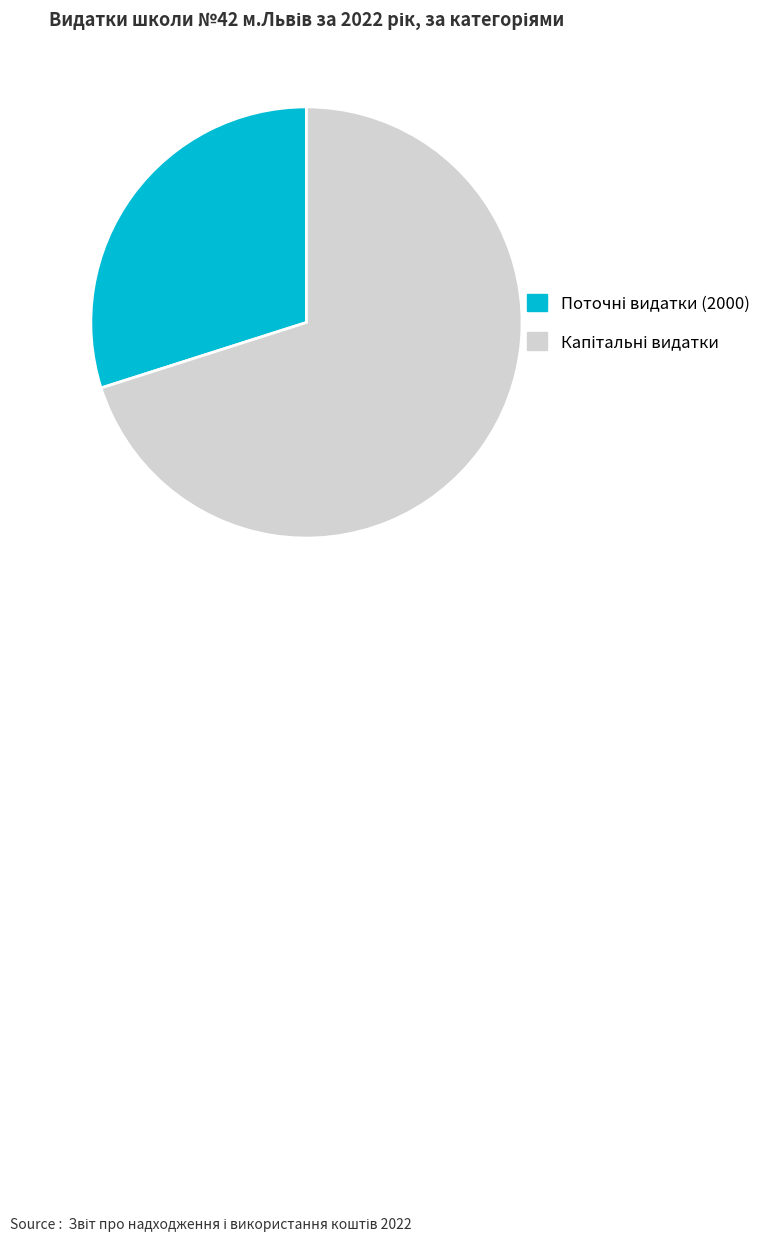

Rank the categories by value from lowest to highest.

Поточні видатки (2000), Капітальні видатки